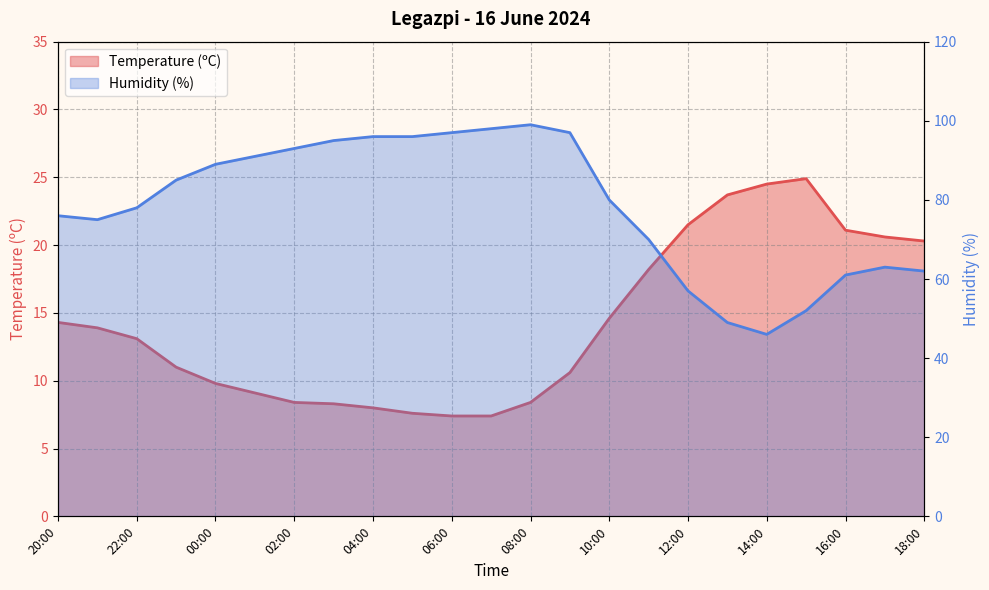

What is the greatest value displayed?

99.0